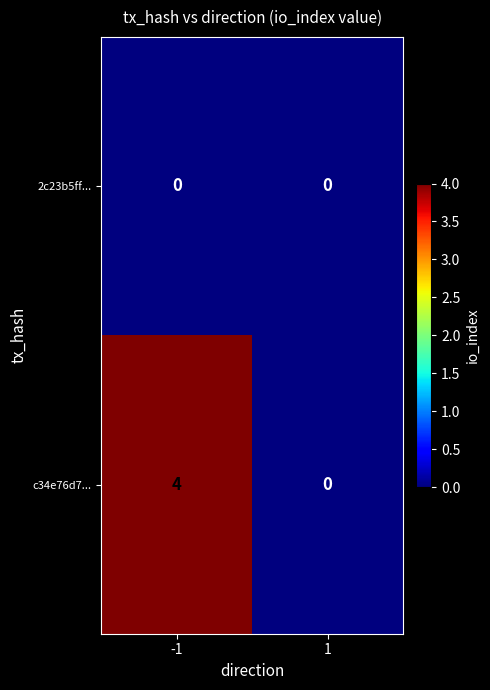

The 2c23b5ff... series shows 0 at 1. True or false?

True